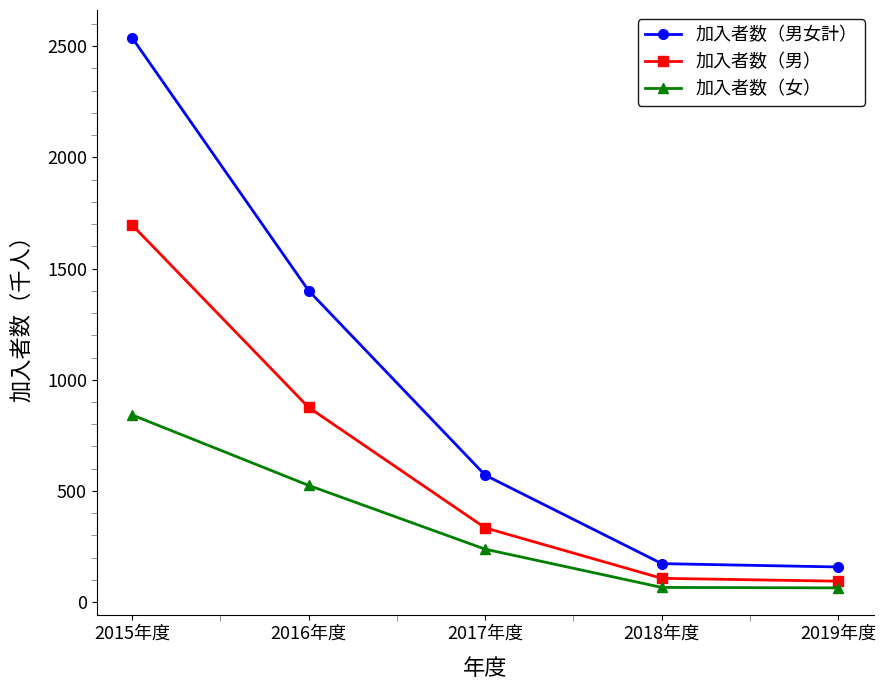

How many data points in 加入者数（男） are less than 334?

2